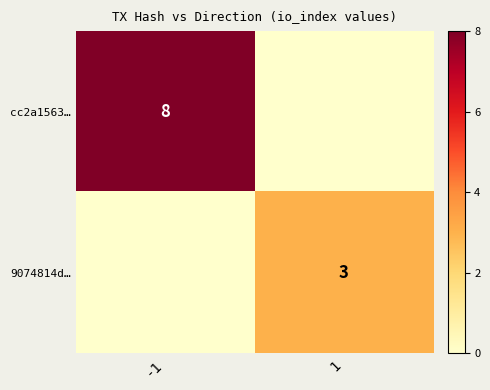

The value of 9074814d… at -1 is 0. True or false?

True